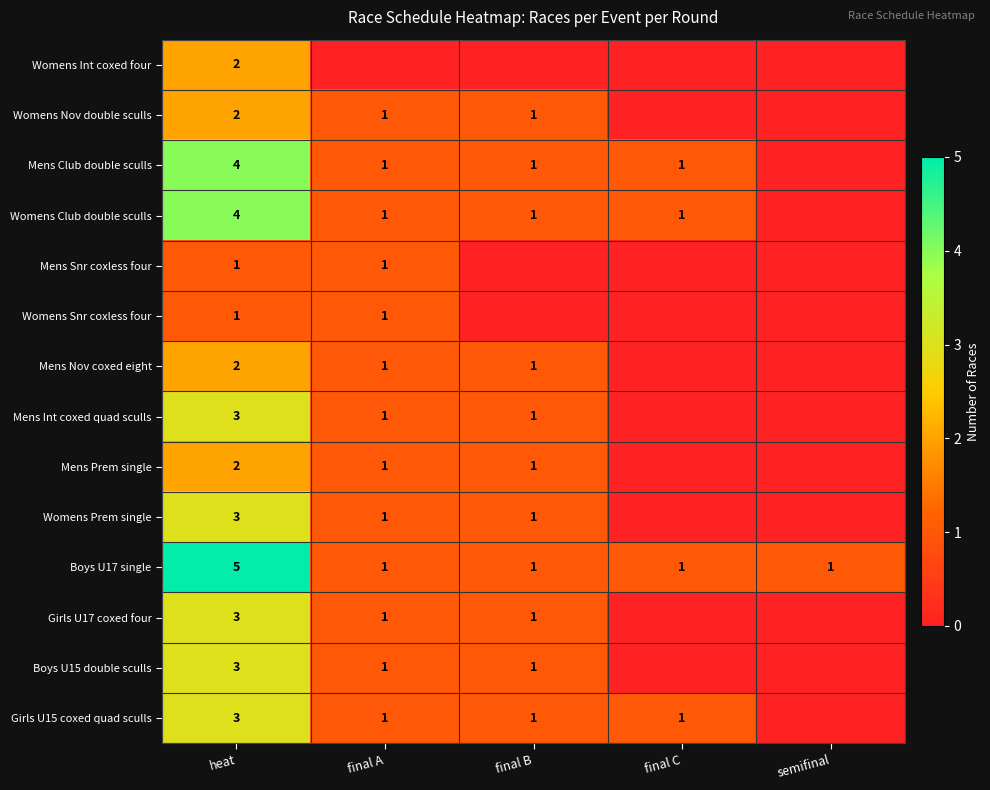

How many Boys U17 single values are between 1 and 2?

4